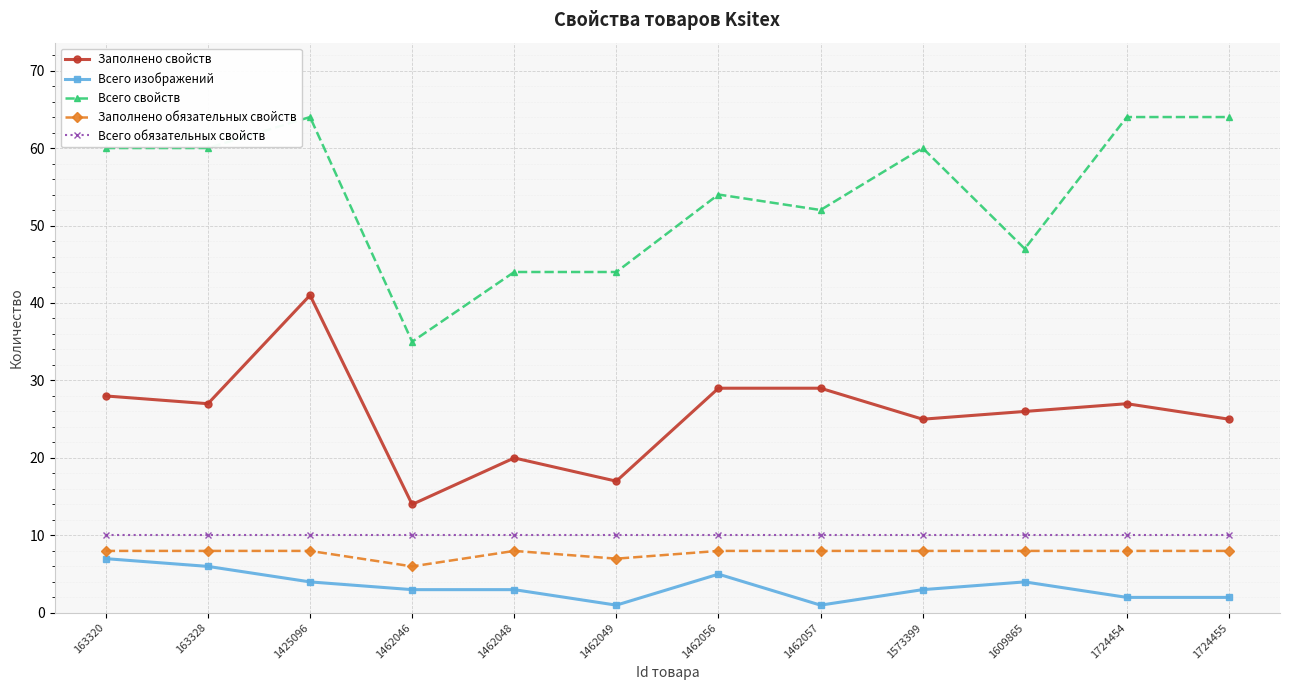

Count the Всего изображений values in the range 2 to 5.

8